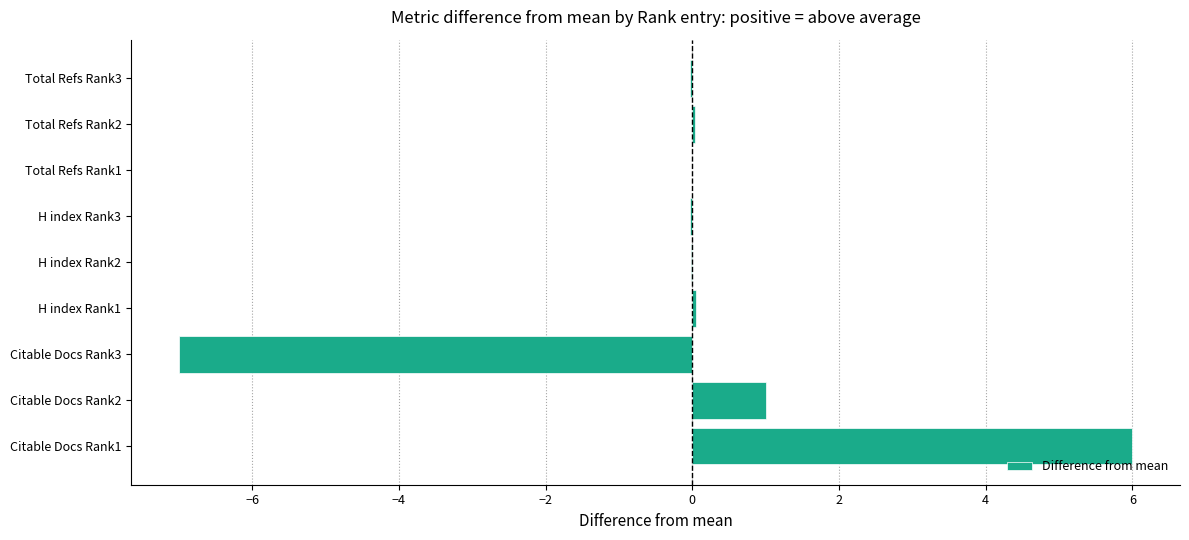

How many categories are shown in the chart?

9